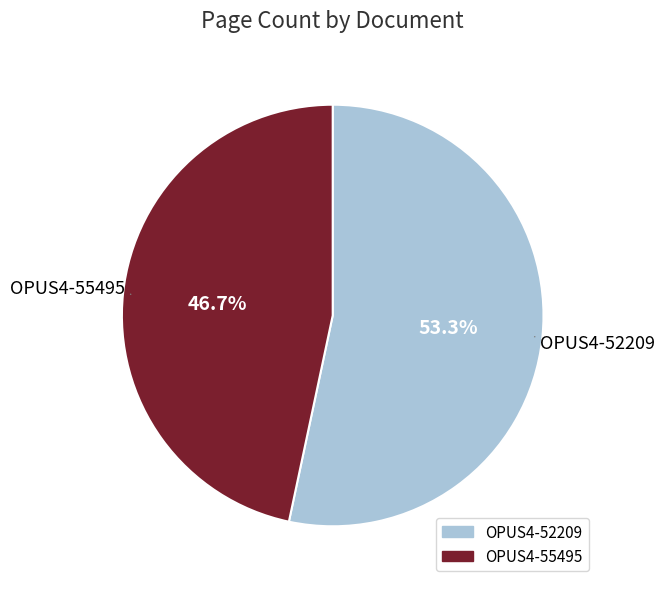

To the nearest percent, what is the average slice percentage?

50%